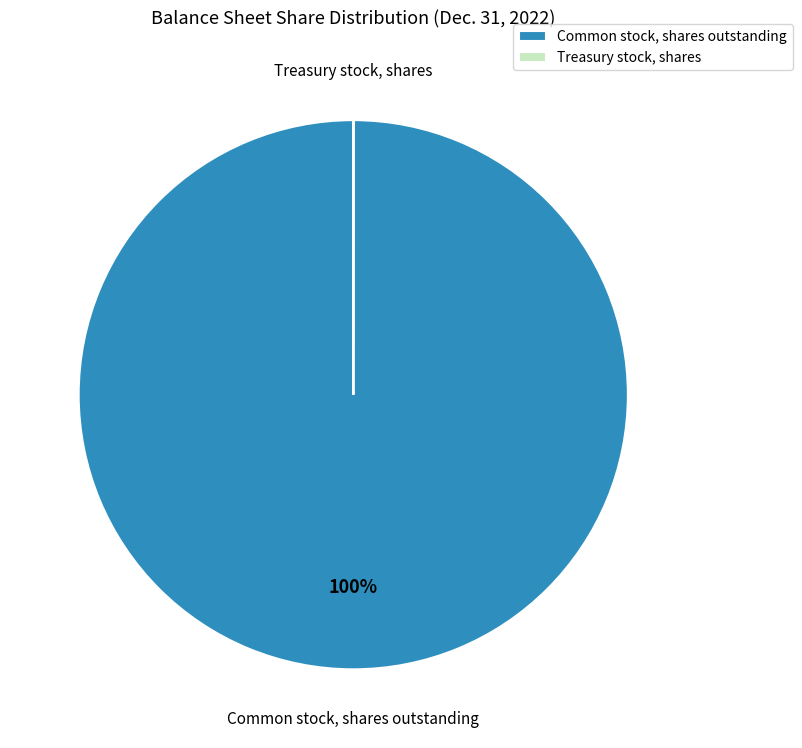

Is it true that Common stock, shares outstanding is 91% of the pie?

False